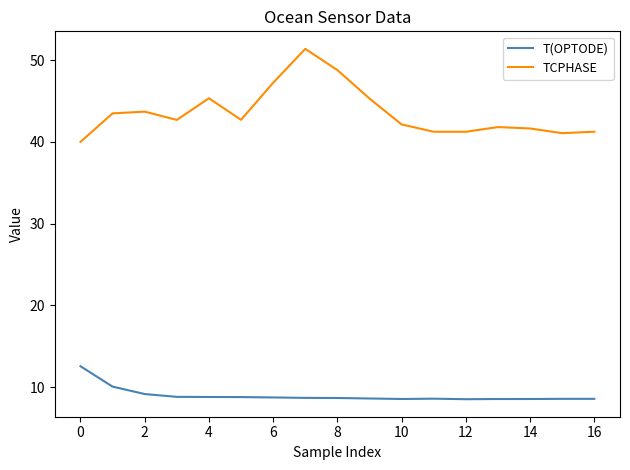

What are all the series names shown in the legend?

T(OPTODE), TCPHASE